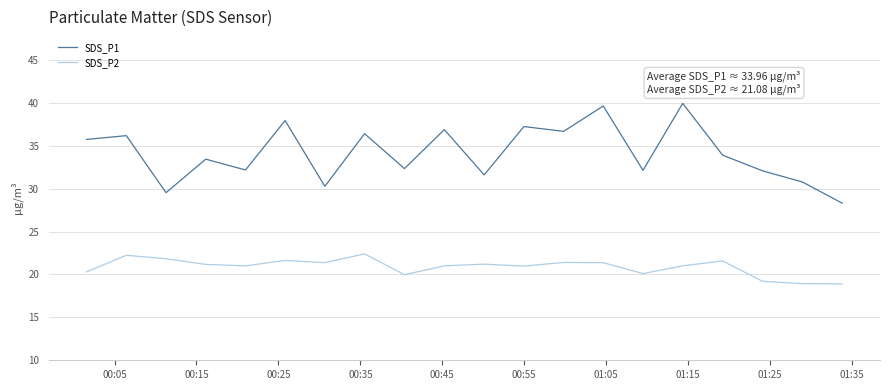

What is the minimum value for SDS_P1?

28.3